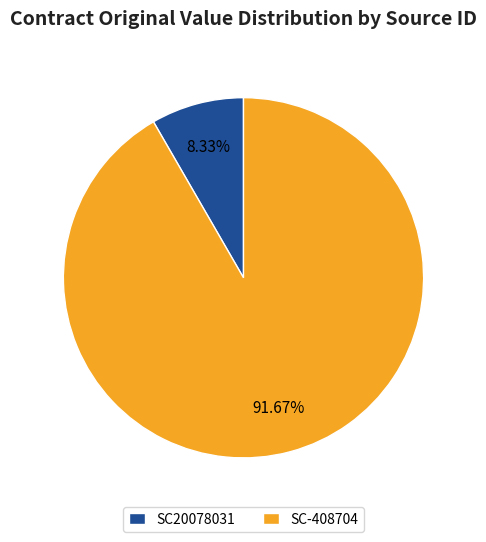

Which has a higher value, SC-408704 or SC20078031?

SC-408704